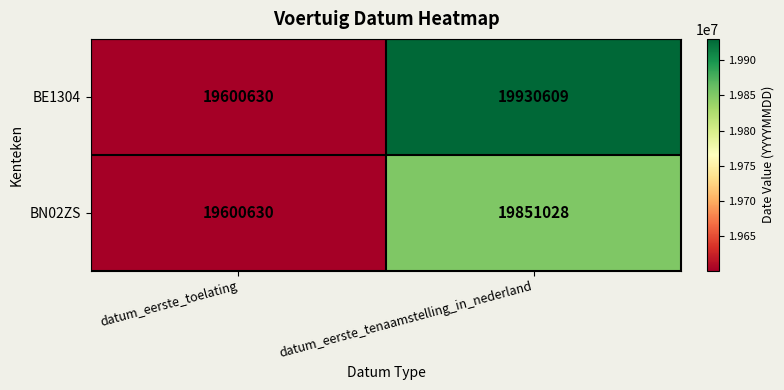

How many categories are shown in the chart?

2